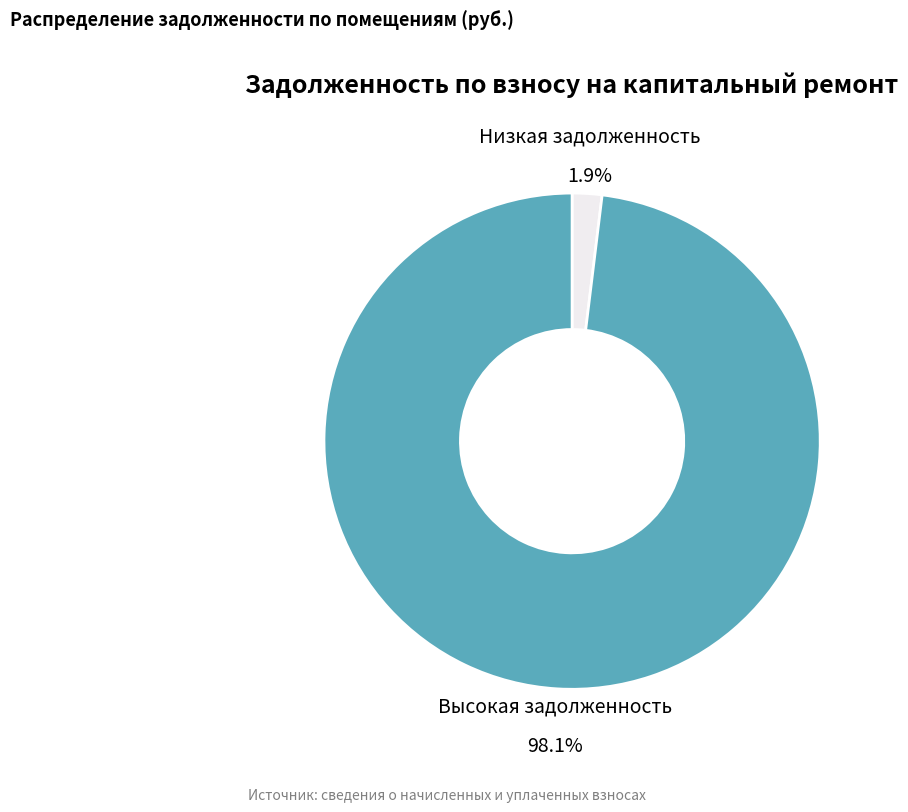

Does any single category account for the majority?

Yes